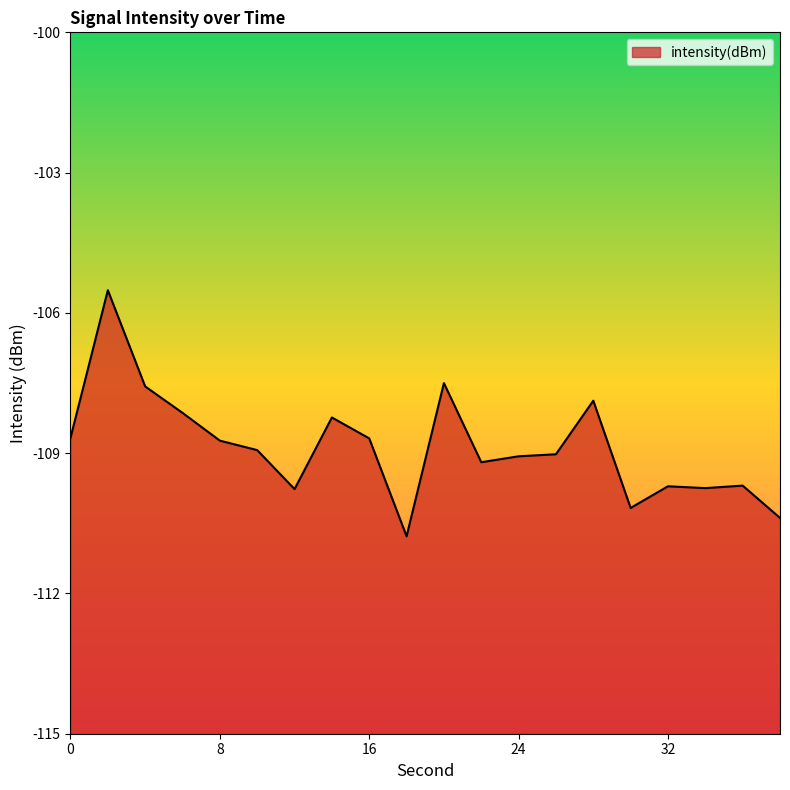

How many interior local valleys (lower than both neighbors) does the data have?

5